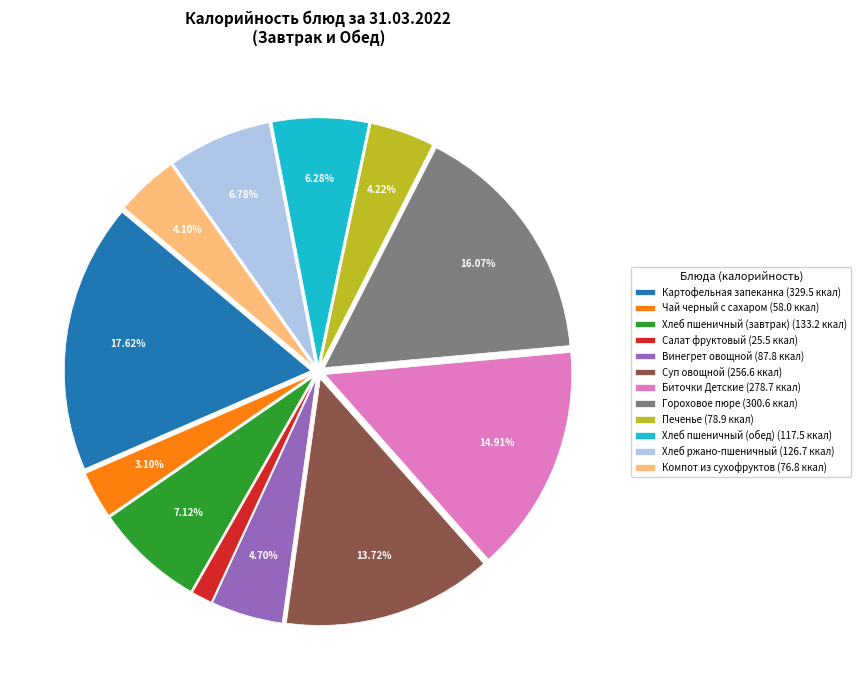

The Суп овощной slice represents 14% of the pie. True or false?

True